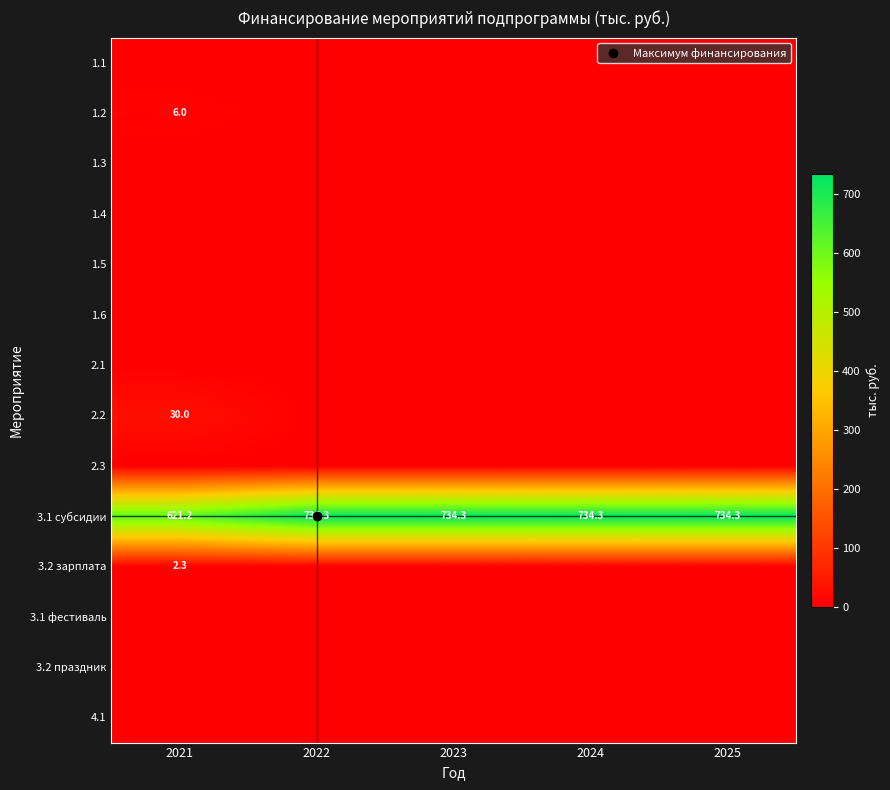

At which label does 3.1 субсидии reach its minimum?

2021